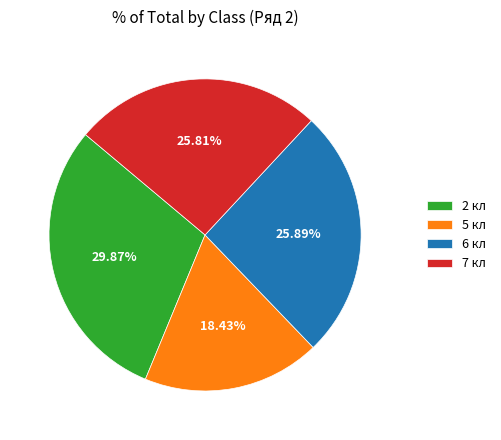

What is the largest slice in the pie chart?

2 кл